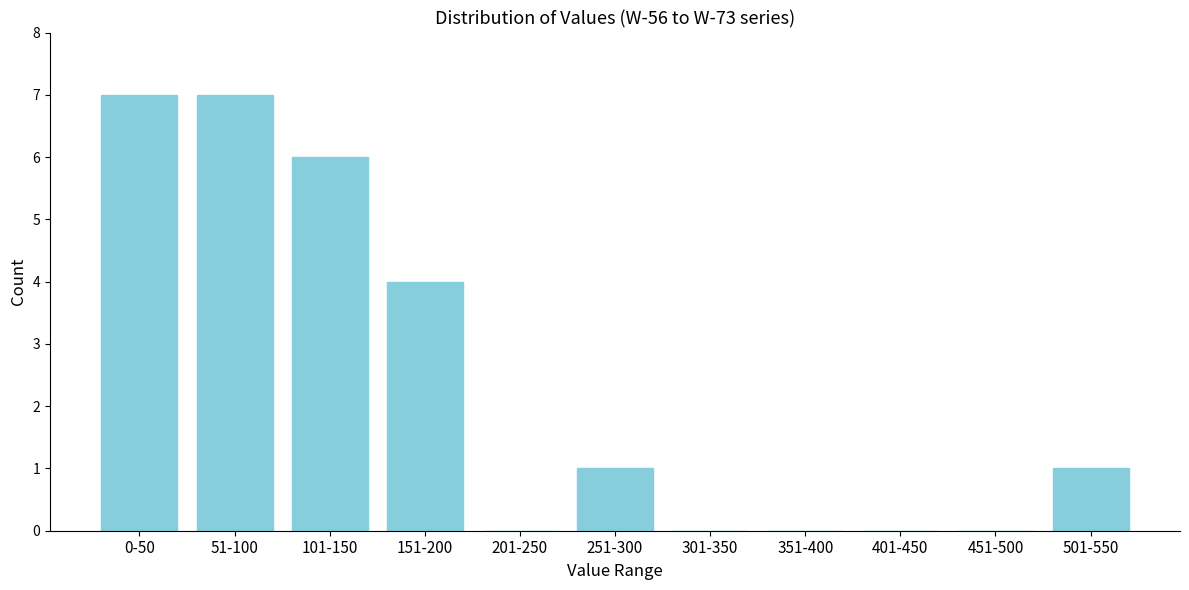

Reading left to right, what are all the values shown in this chart?

0-50=7	51-100=7	101-150=6	151-200=4	201-250=0	251-300=1	301-350=0	351-400=0	401-450=0	451-500=0	501-550=1